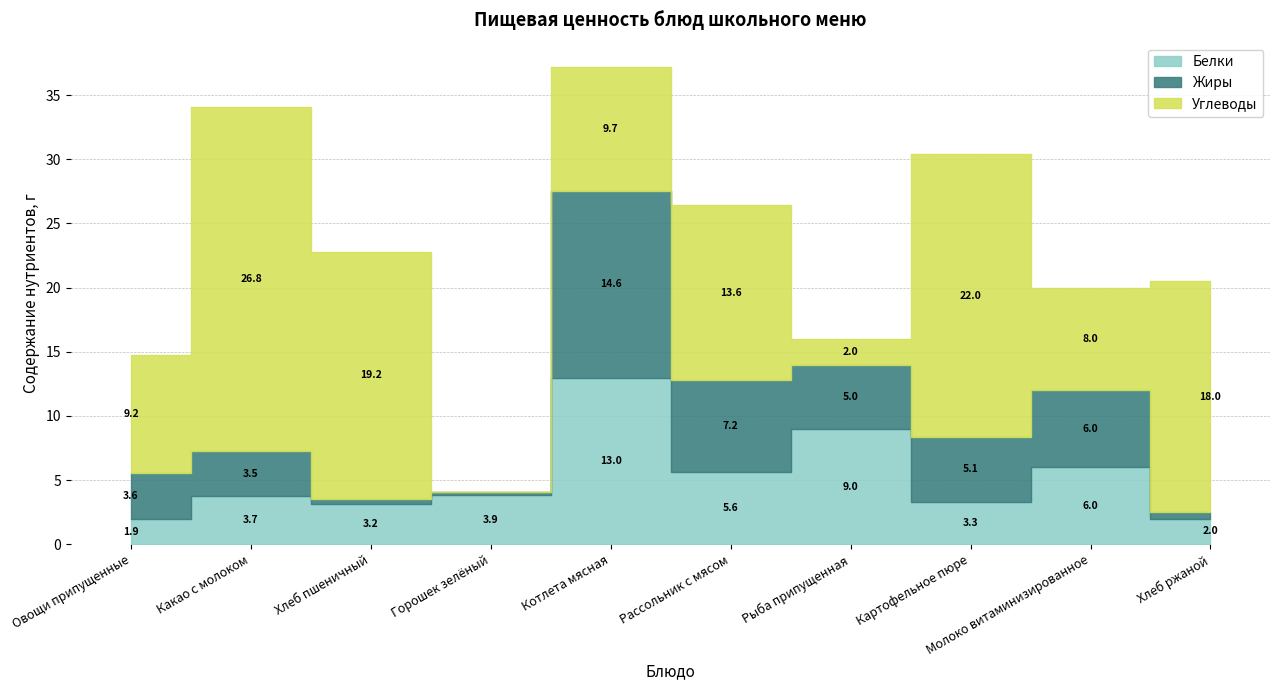

Which has a higher value, Хлеб пшеничный or Рассольник с мясом?

Рассольник с мясом